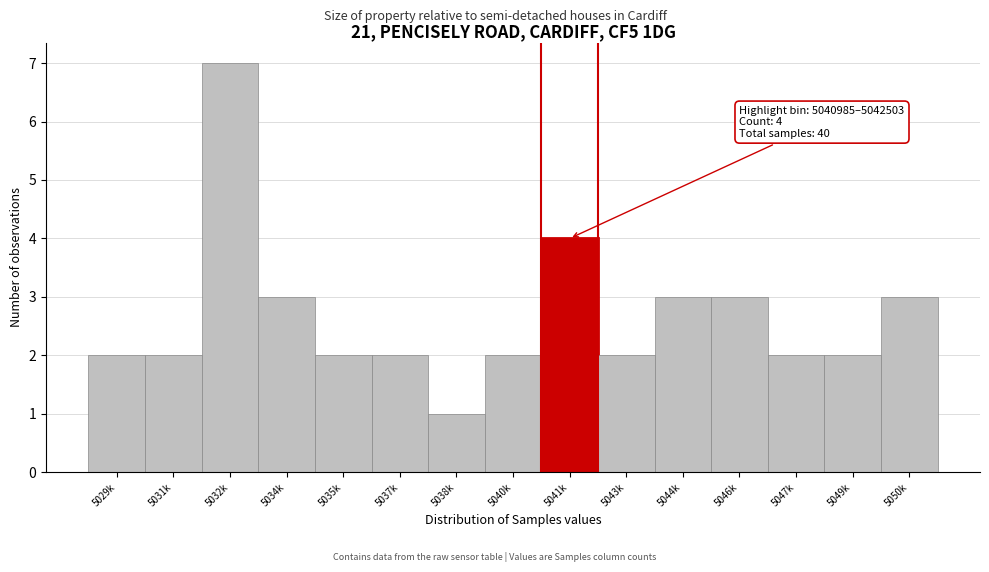

Reading left to right, extract all data points from this chart.

5029k=2	5031k=2	5032k=7	5034k=3	5035k=2	5037k=2	5038k=1	5040k=2	5041k=4	5043k=2	5044k=3	5046k=3	5047k=2	5049k=2	5050k=3